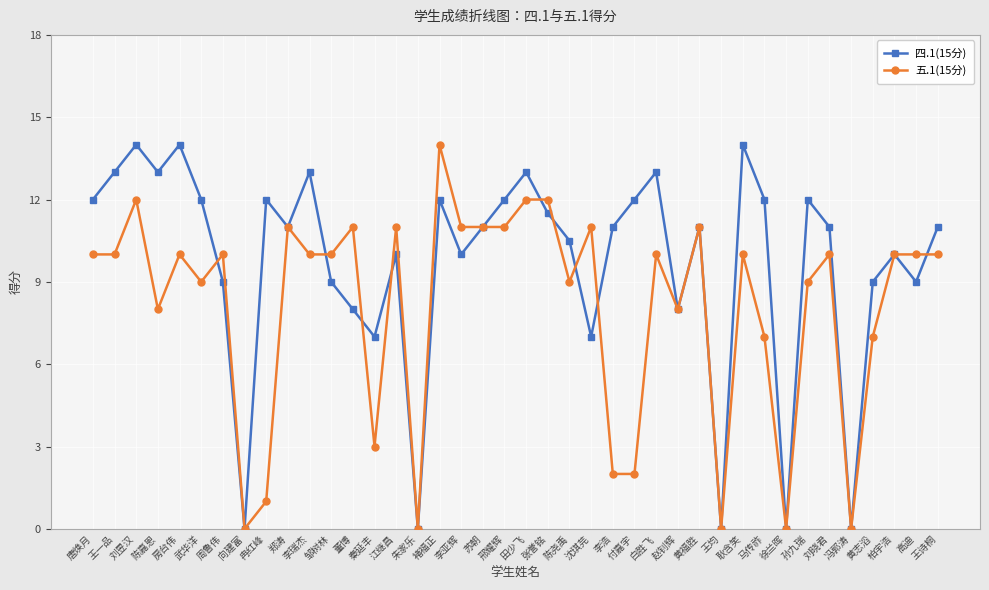

Does the chart display data point markers on the line(s)?

Yes